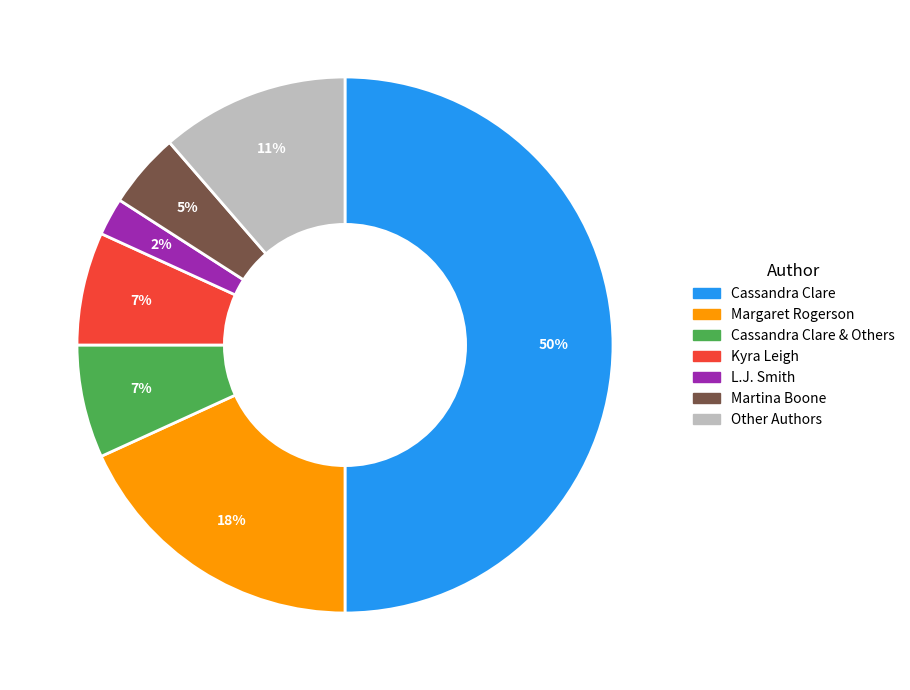

To the nearest percent, what is the average slice percentage?

14%